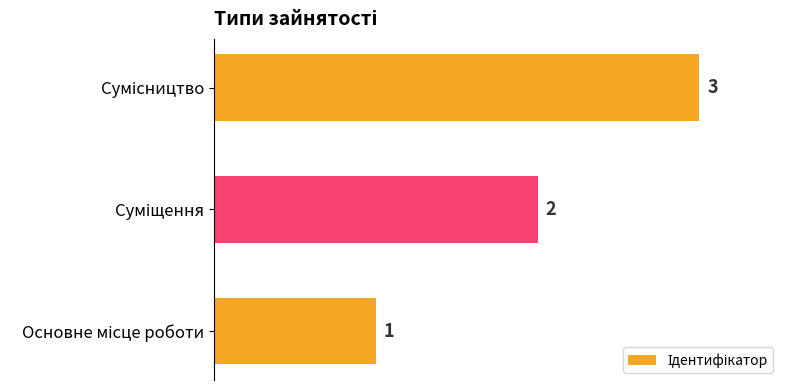

Count the values in the range 1 to 3.

3